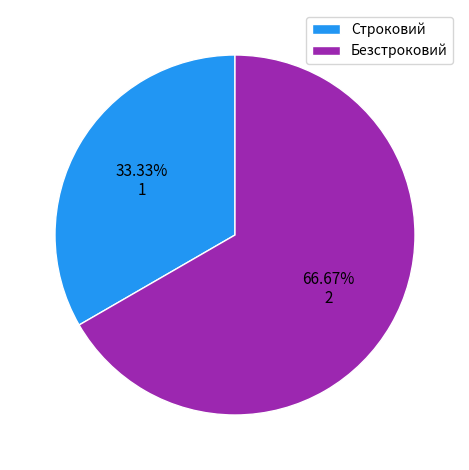

What is the majority slice?

Безстроковий